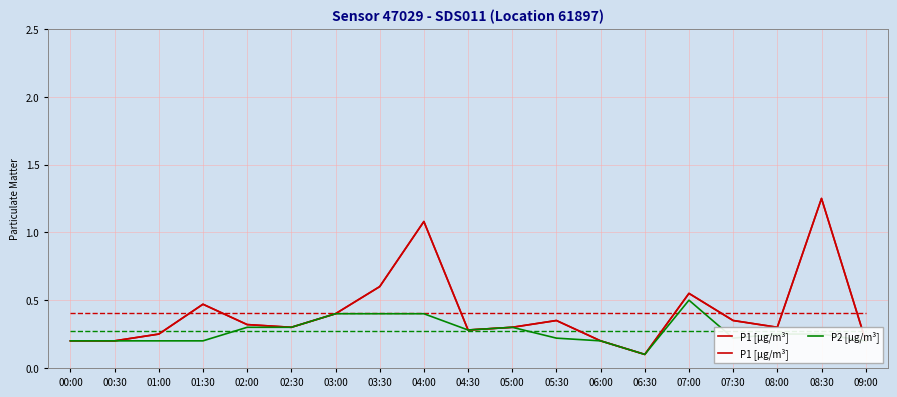

What position from the right is 00:00?

19